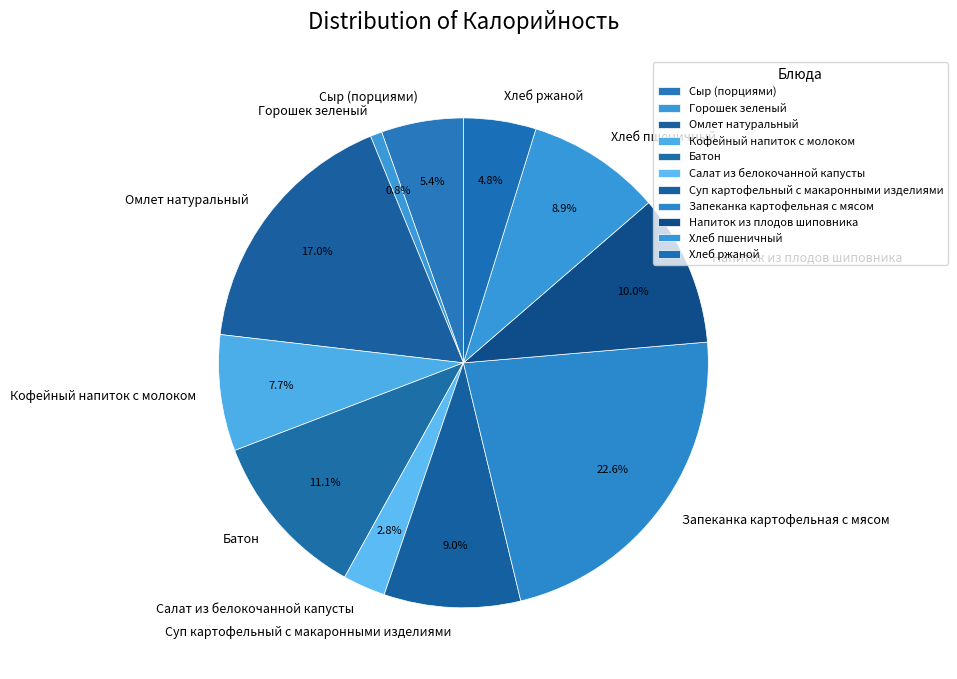

To the nearest percent, what is the average slice percentage?

9%